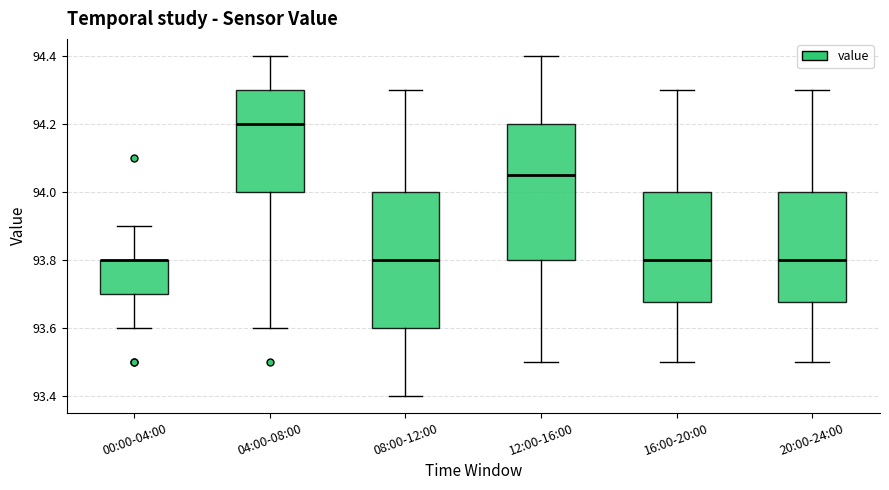

Reading left to right, read every box against the y-axis: the position of its median line, the range the box covers, and the ends of its whiskers. The values are not printed on the chart, so give them approximately, as read against the axis.

00:00-04:00: median 93.80 (drawn on the box's upper edge), box 93.70 to 93.80, whiskers 93.60 to 93.90
04:00-08:00: median 94.20, box 94.00 to 94.30, whiskers 93.60 to 94.40
08:00-12:00: median 93.80, box 93.60 to 94.00, whiskers 93.40 to 94.30
12:00-16:00: median 94.06, box 93.80 to 94.20, whiskers 93.50 to 94.40
16:00-20:00: median 93.80, box 93.68 to 94.00, whiskers 93.50 to 94.30
20:00-24:00: median 93.80, box 93.68 to 94.00, whiskers 93.50 to 94.30